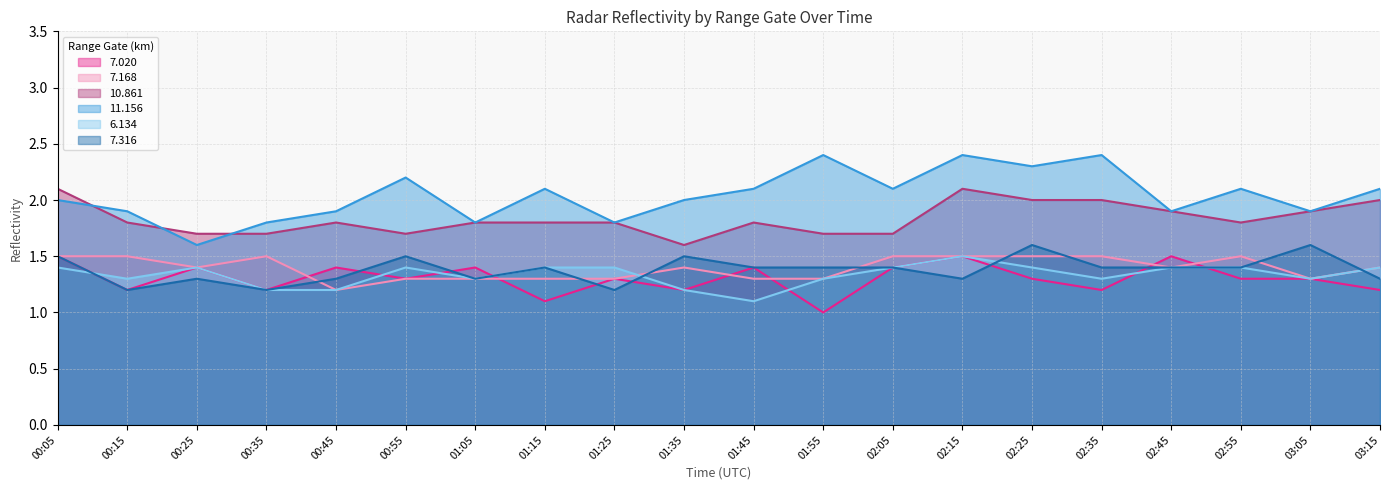

What are all the series names shown in the legend?

7.020, 7.168, 10.861, 11.156, 6.134, 7.316